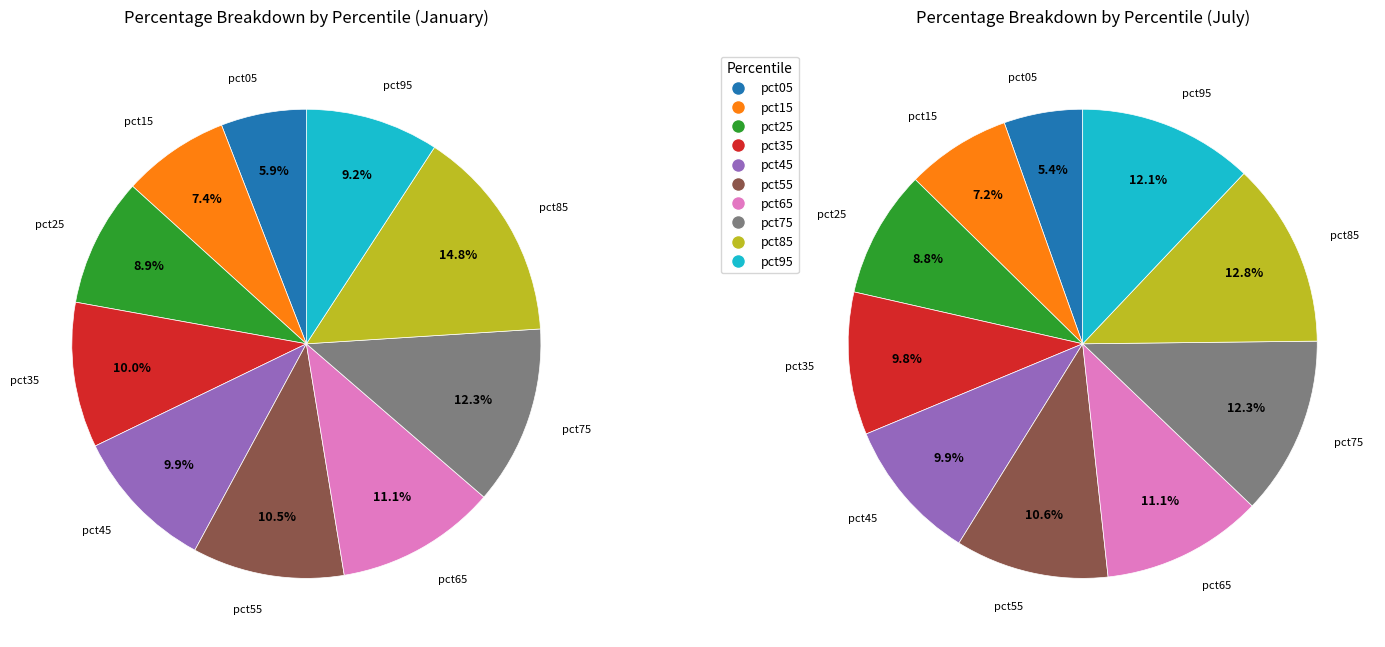

Does values_jan account for over 50% of the chart?

No